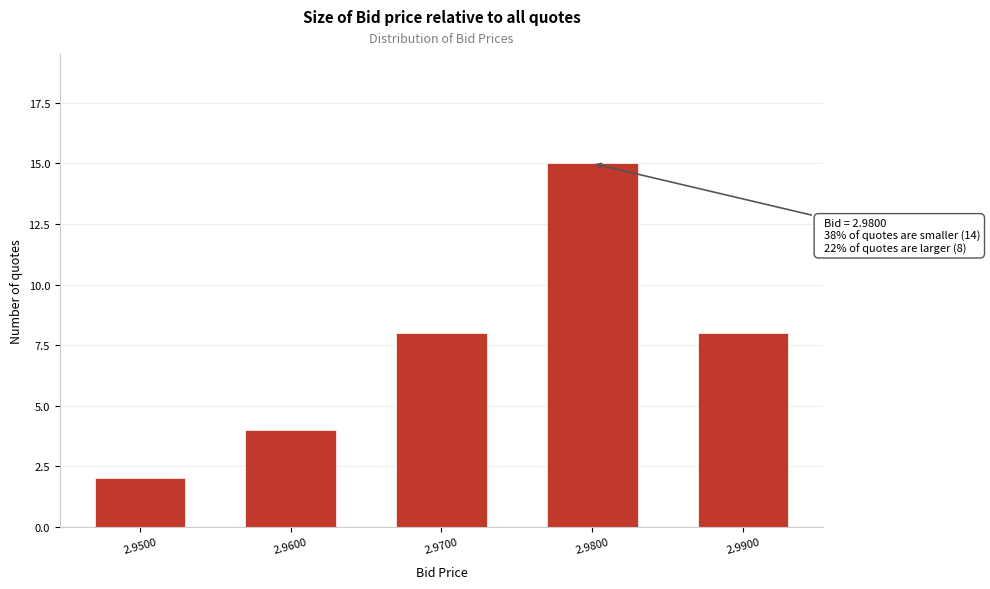

Reading left to right, list all the values displayed in this chart.

2	4	8	15	8